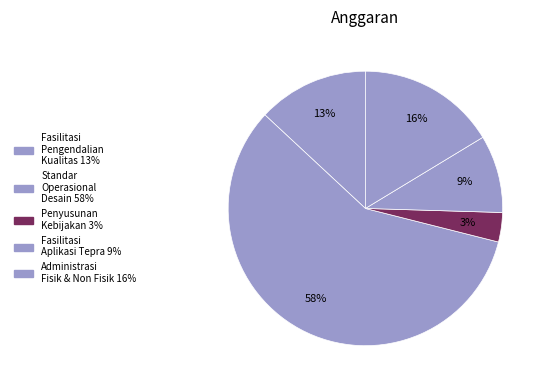

To the nearest percent, what is the difference between the largest and smallest slice percentages?

55%